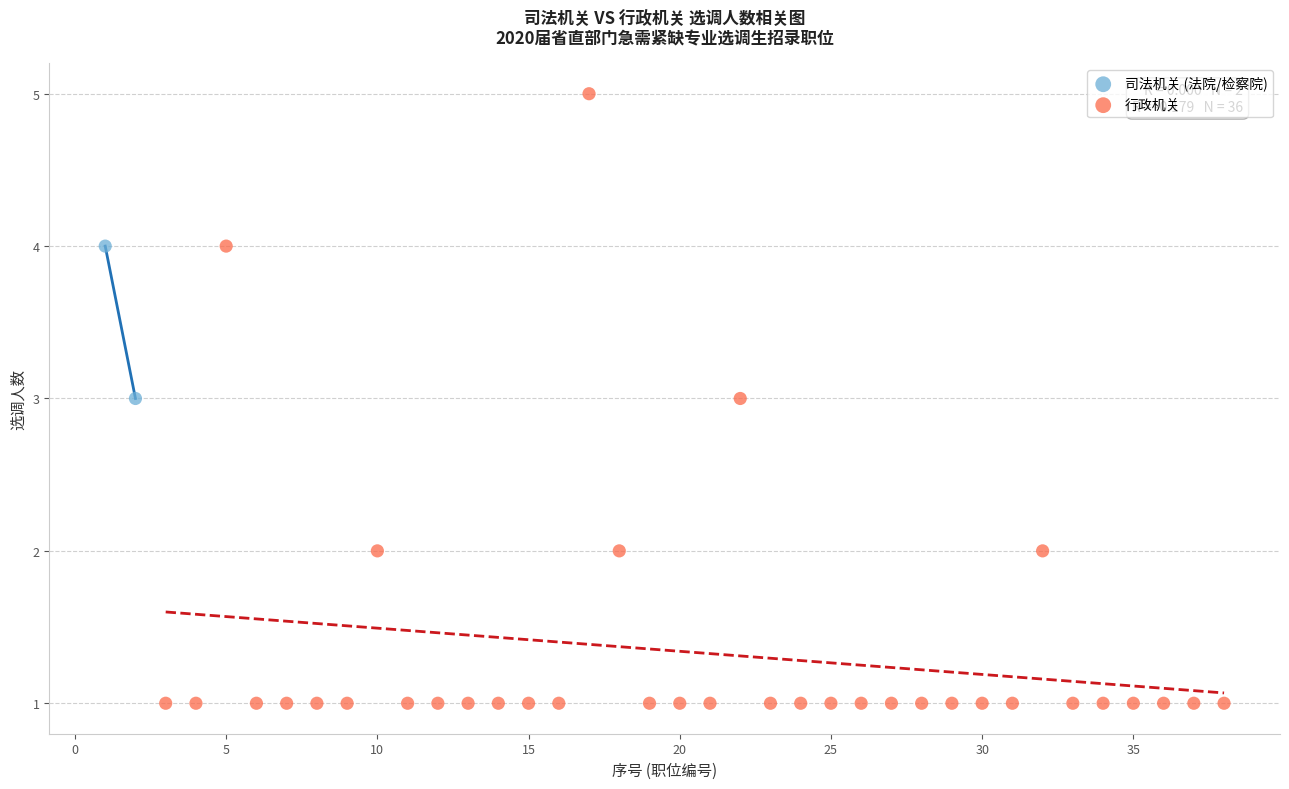

What are all the series names shown in the legend?

司法机关 (法院/检察院), 行政机关